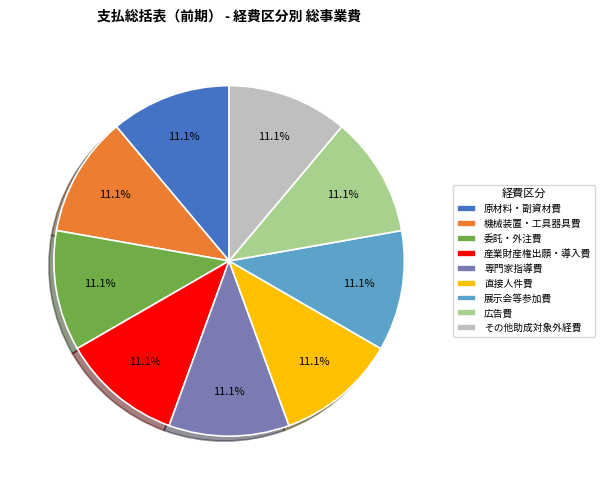

How many slices are in this pie chart?

9